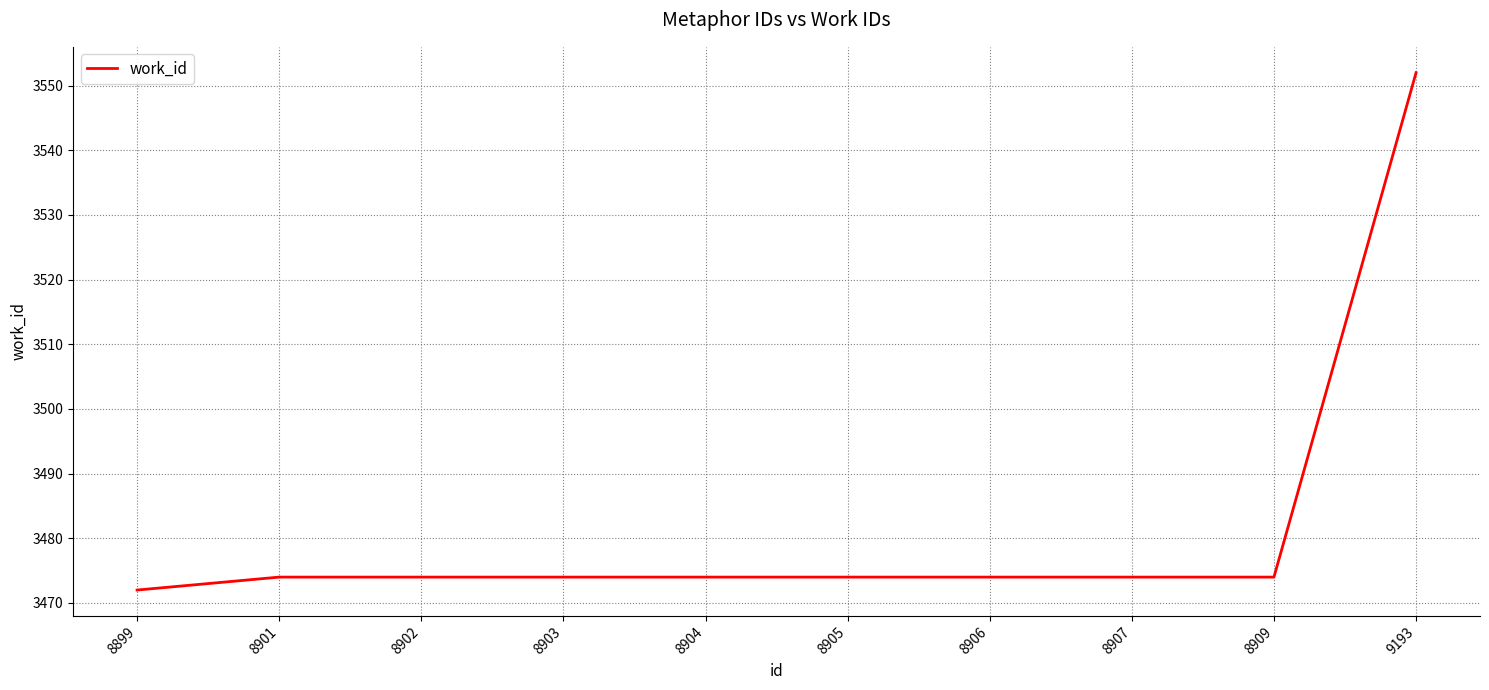

The value at 8909 is 3474. True or false?

True